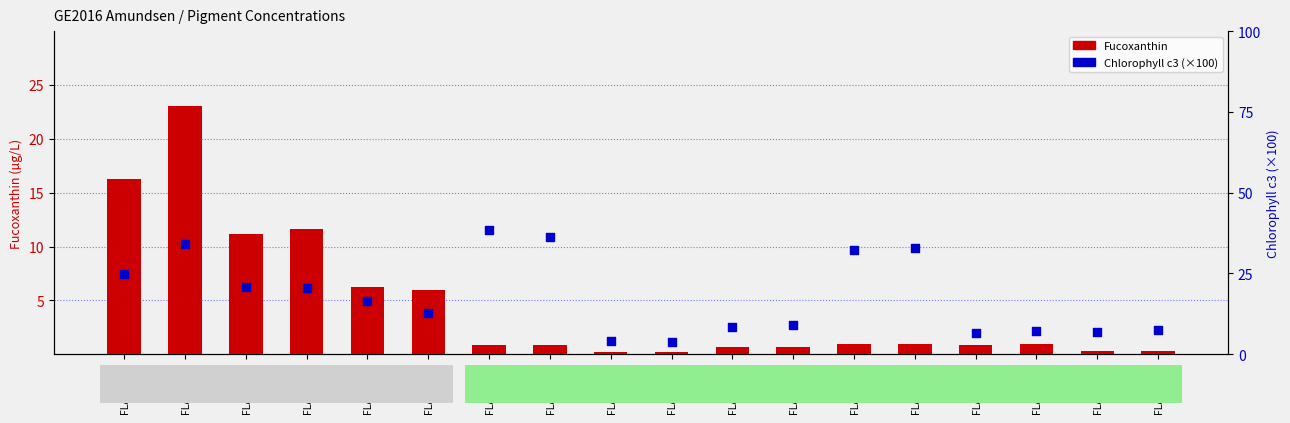

Is the value of Fucoxanthin at FLASH_61 greater than the value of Chlorophyll c3 (×100) at FLASH_17?

No